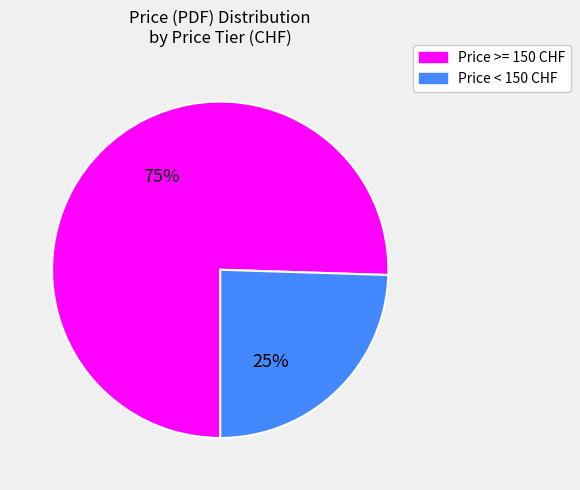

Do Price >= 150 CHF and Price < 150 CHF together represent more than half of the pie?

Yes